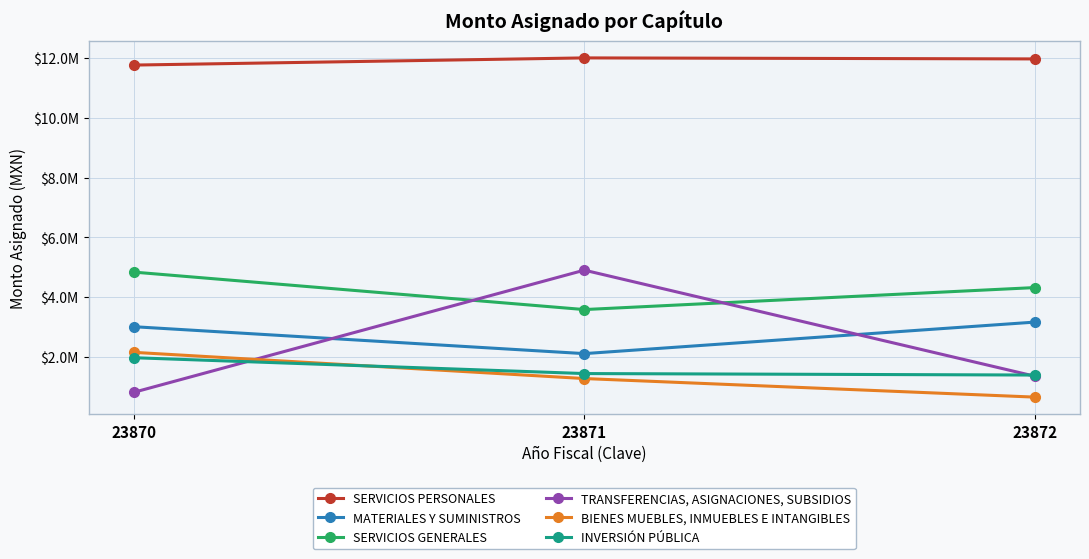

At which category is the sum across all series the highest?

23871